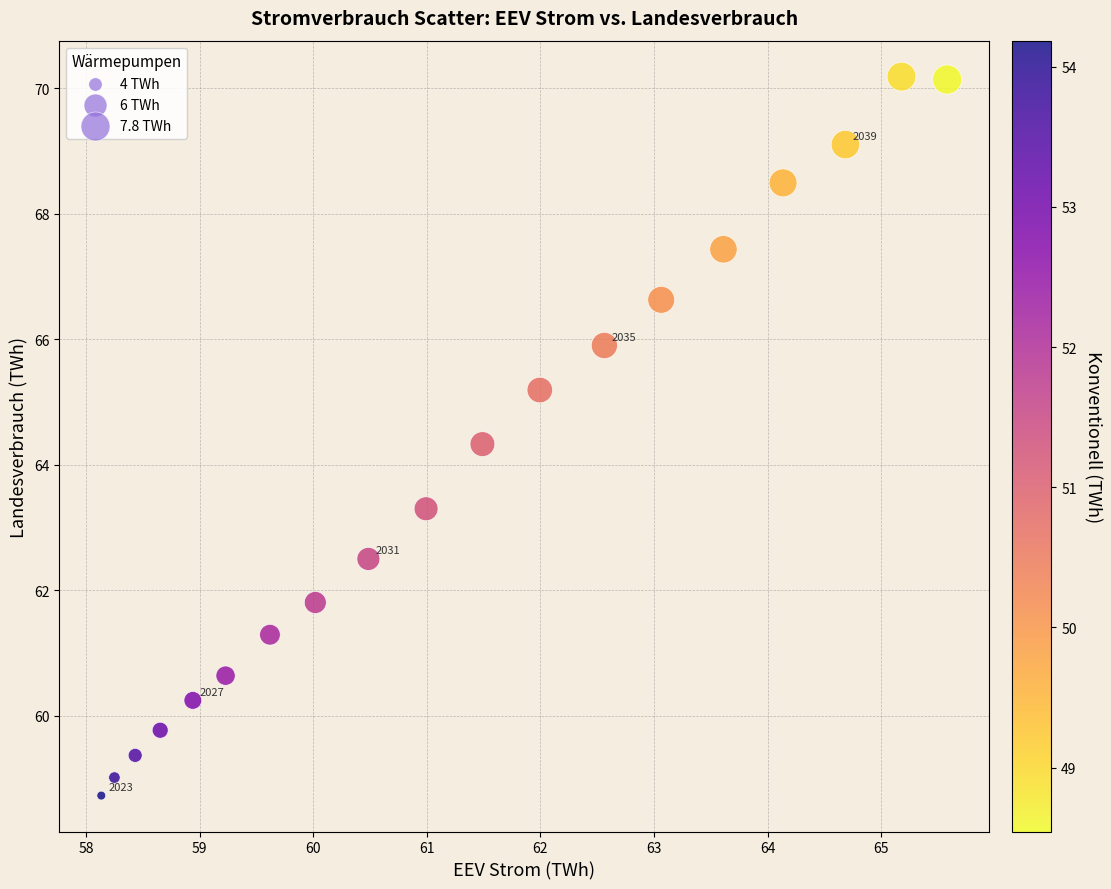

What is the range of Y values (max minus min)?

11.5